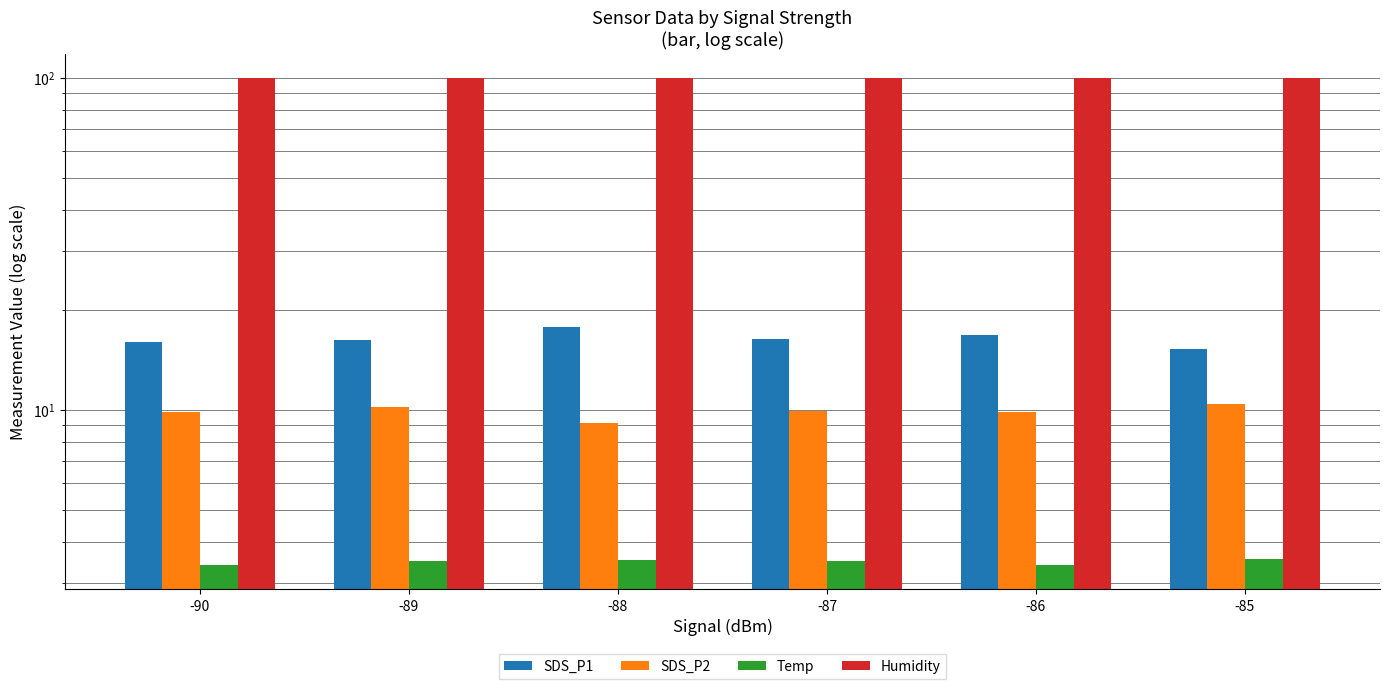

At which category does the chart reach its minimum across all series?

-90